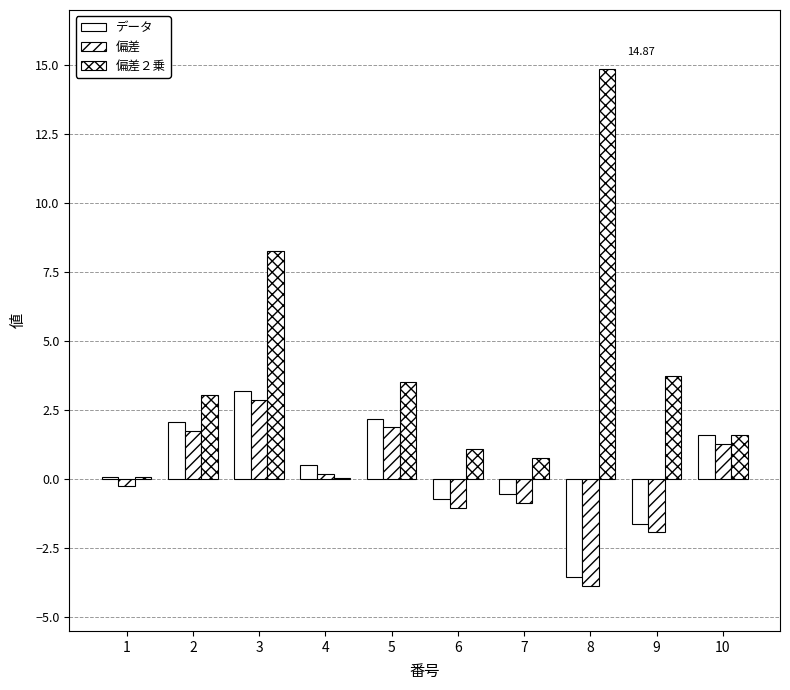

The データ series shows 1.6 at 10. True or false?

True